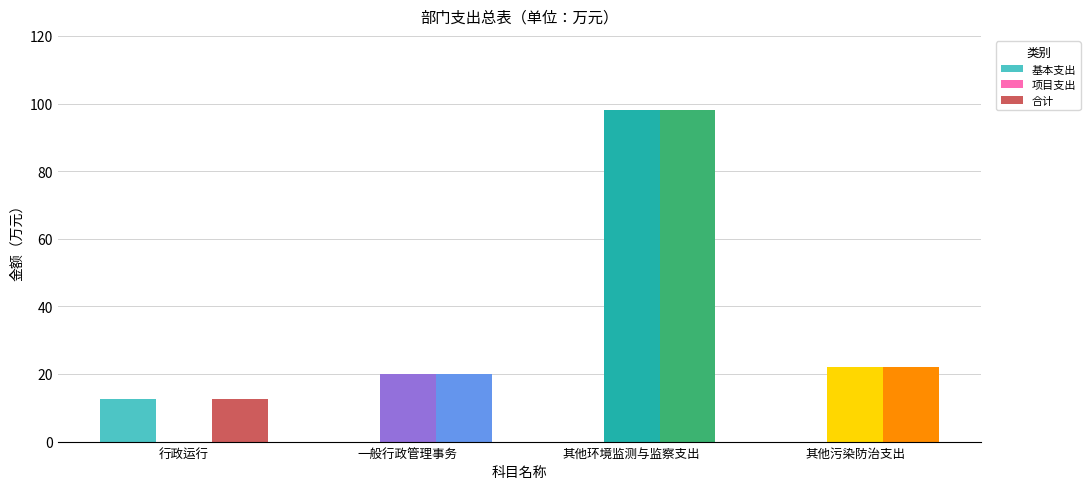

Which series has the largest total across all categories?

合计